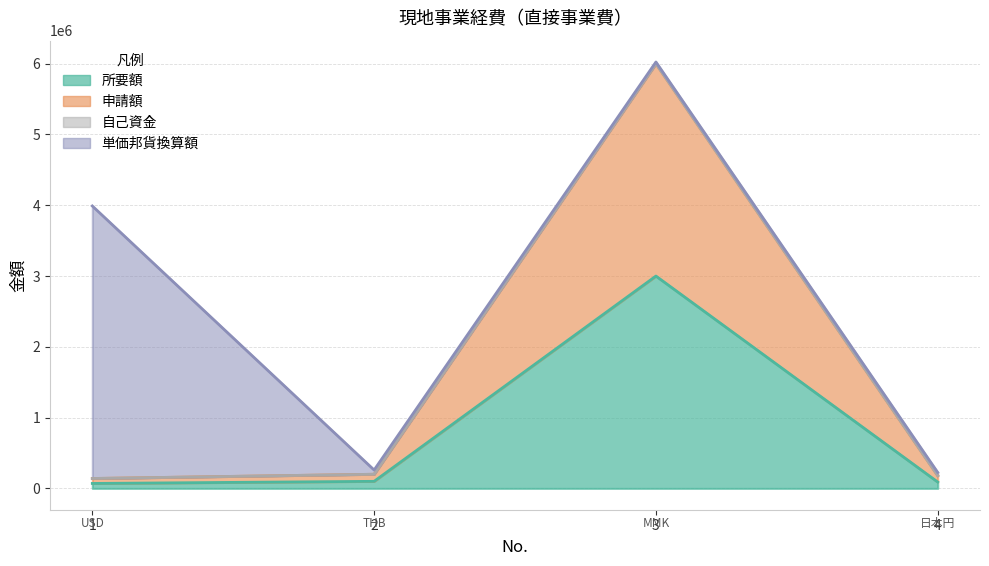

True or false: 所要額 and 申請額 intersect in this chart.

False